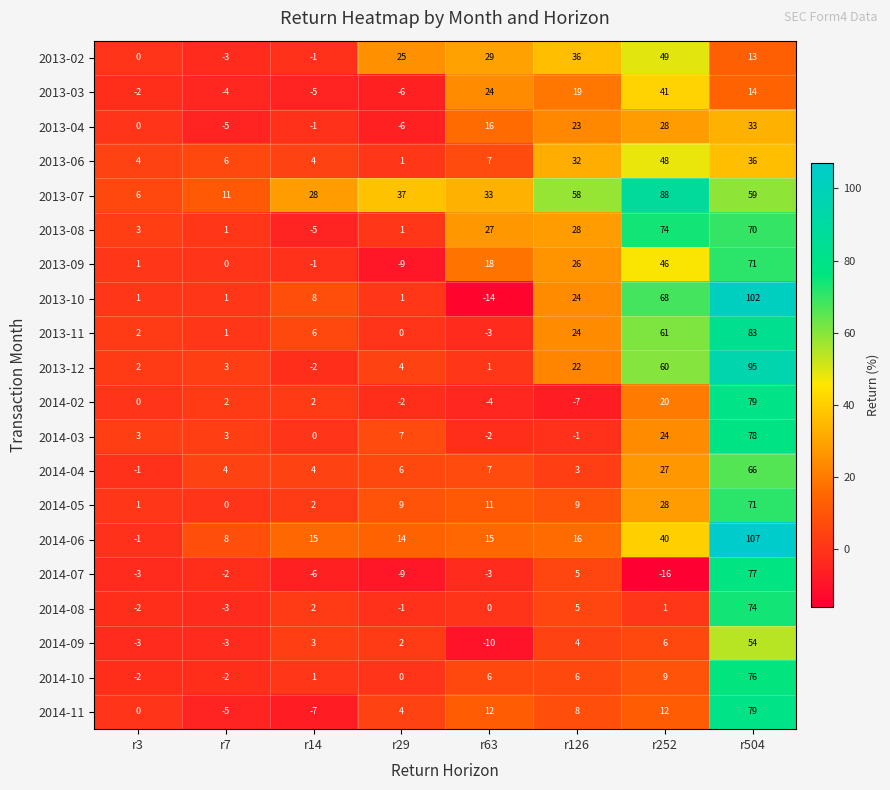

How many categories are shown in the chart?

8